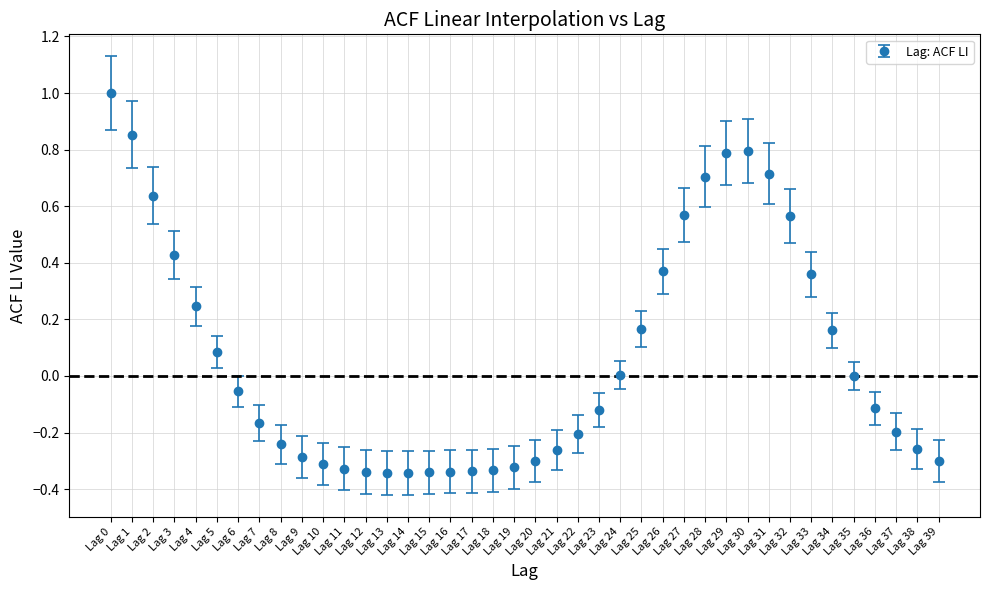

What is the difference between the second highest and second lowest values?

1.2